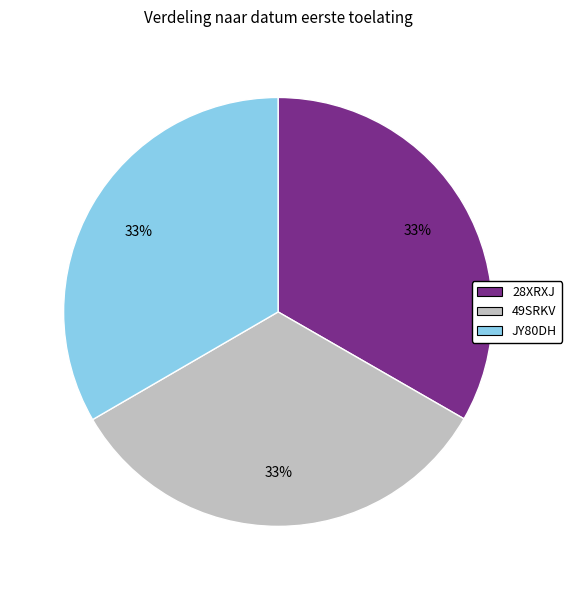

To the nearest percent, what portion does JY80DH represent?

33%